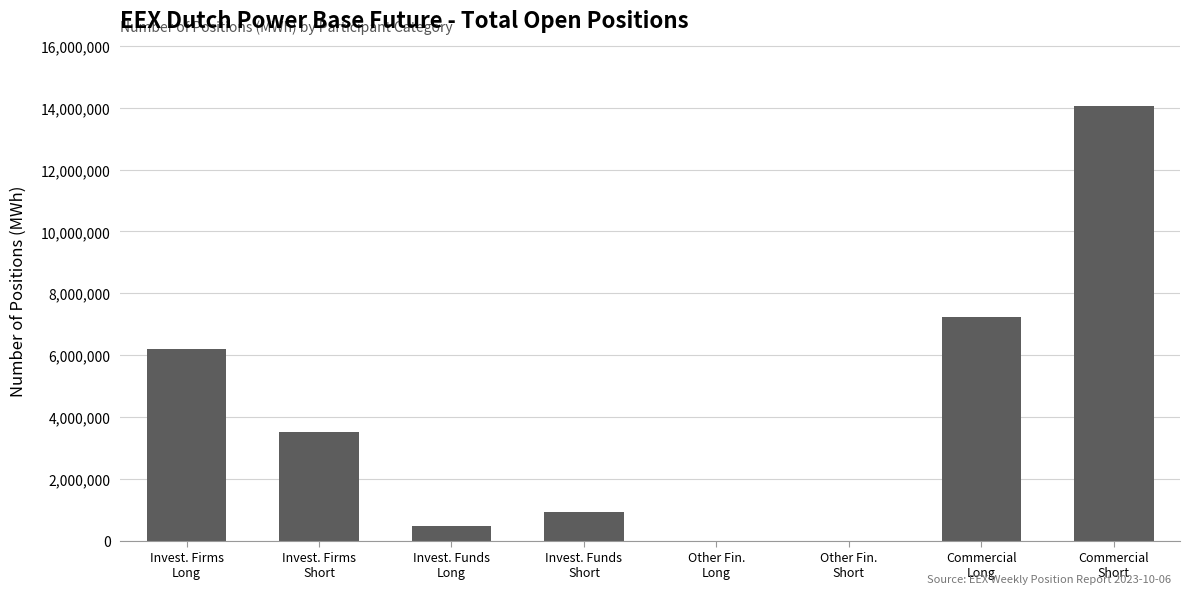

Is it true that the value at Invest. Firms
Short is 5500054?

False